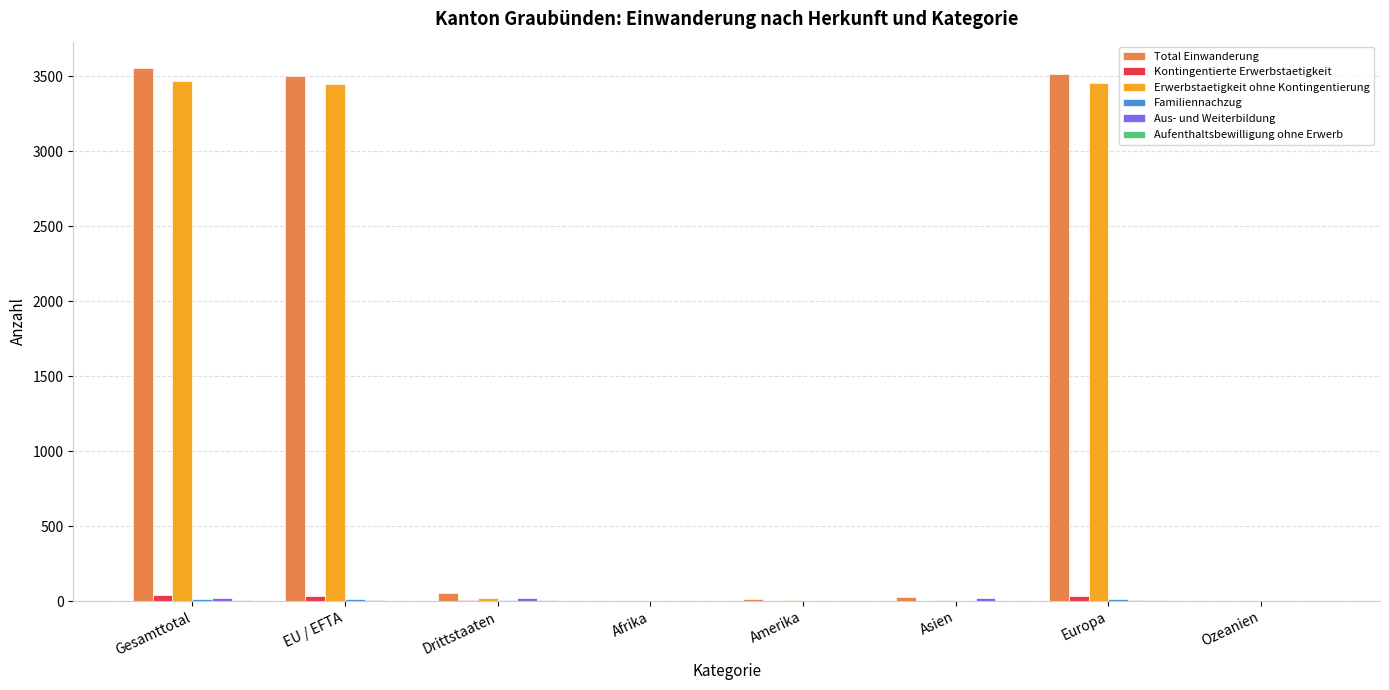

What is the greatest value displayed?

3554